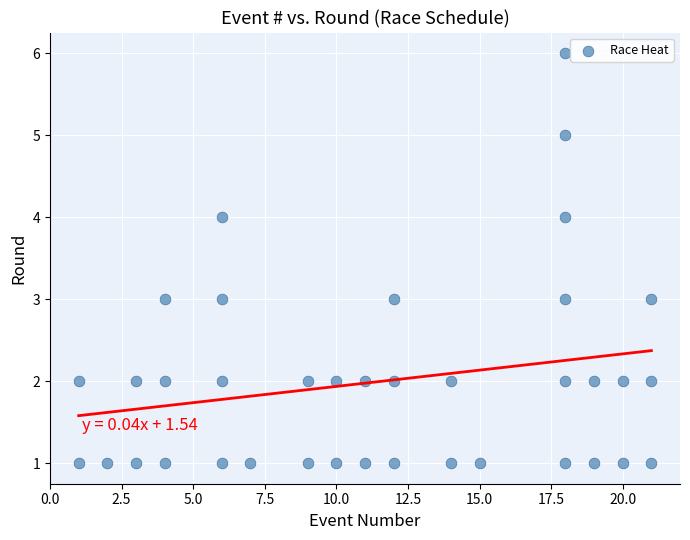

What is the range of Y values (max minus min)?

5